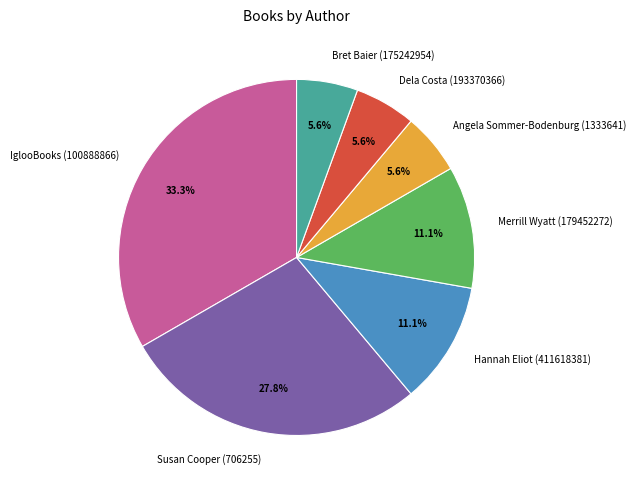

To the nearest percent, what portion does IglooBooks (100888866) represent?

33%